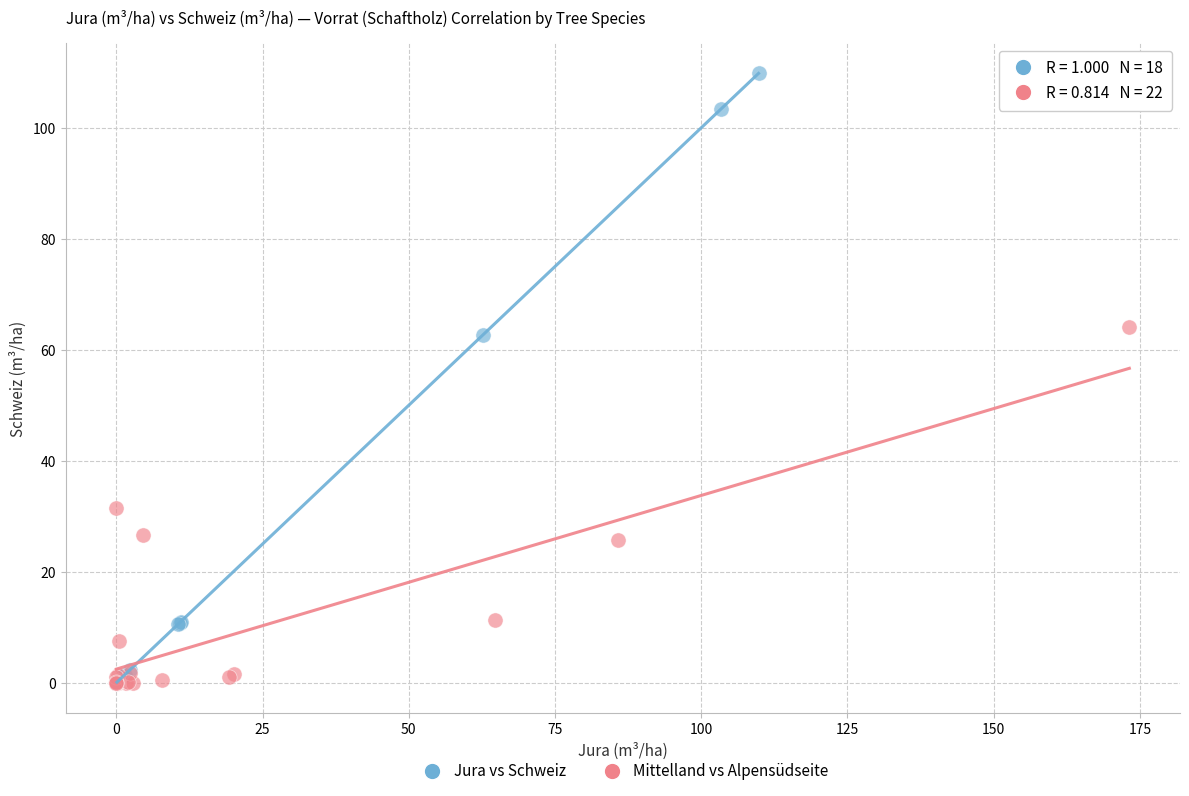

Which series contains the highest Y value?

Jura vs Schweiz